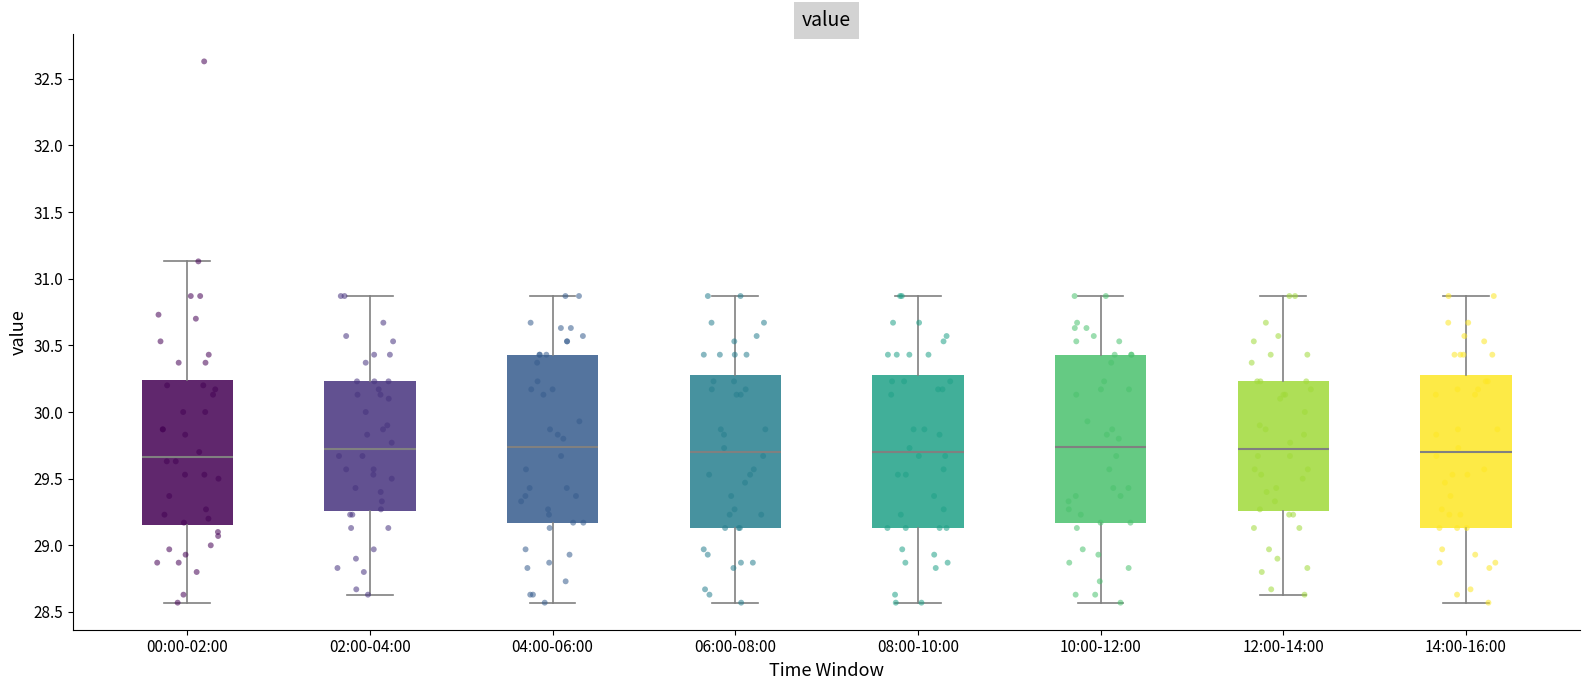

Reading left to right, transcribe this box plot: for each box, give where its median line is, the range the box spans, and where its two whiskers end, as read against the y-axis. The values are not printed on the chart, so give them approximately, as read against the axis.

00:00-02:00: median 29.65, box 29.15 to 30.25, whiskers 28.55 to 31.15
02:00-04:00: median 29.70, box 29.25 to 30.25, whiskers 28.65 to 30.85
04:00-06:00: median 29.75, box 29.15 to 30.45, whiskers 28.55 to 30.85
06:00-08:00: median 29.70, box 29.15 to 30.30, whiskers 28.55 to 30.85
08:00-10:00: median 29.70, box 29.15 to 30.30, whiskers 28.55 to 30.85
10:00-12:00: median 29.75, box 29.15 to 30.45, whiskers 28.55 to 30.85
12:00-14:00: median 29.70, box 29.25 to 30.25, whiskers 28.65 to 30.85
14:00-16:00: median 29.70, box 29.15 to 30.30, whiskers 28.55 to 30.85